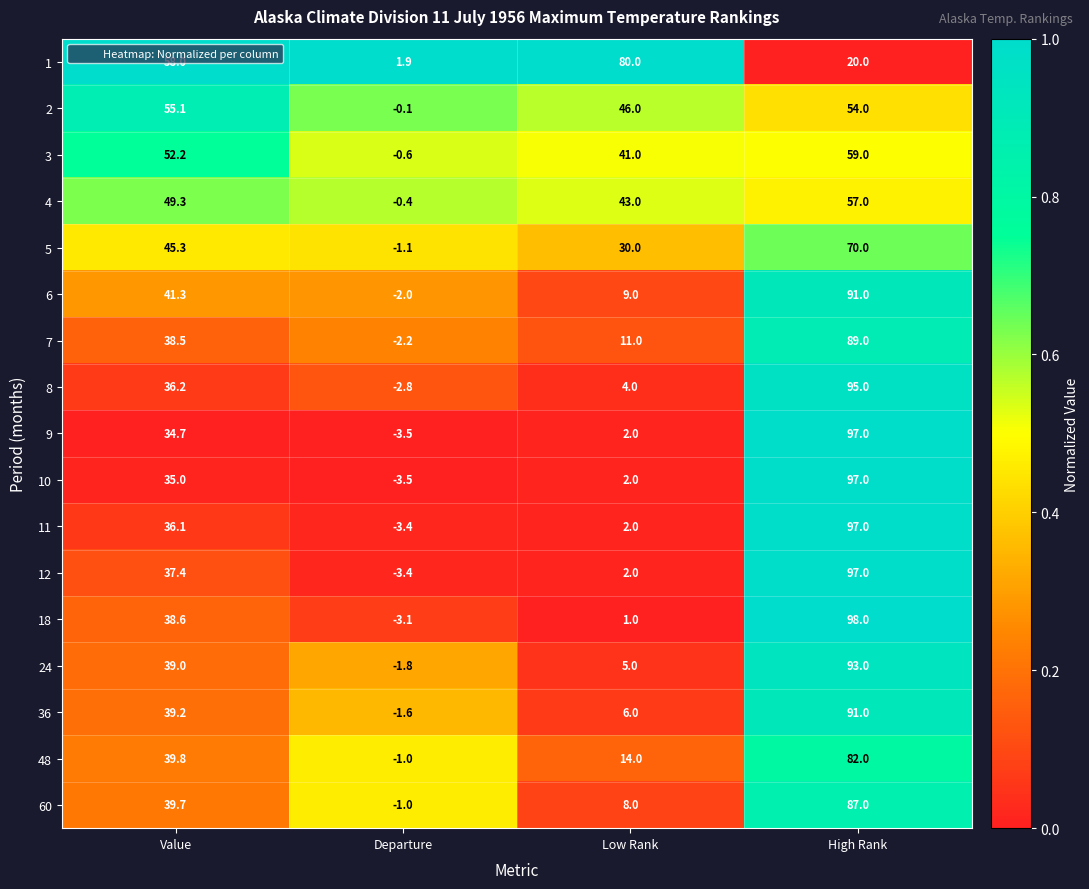

Which label corresponds to the largest value in the chart?

High Rank